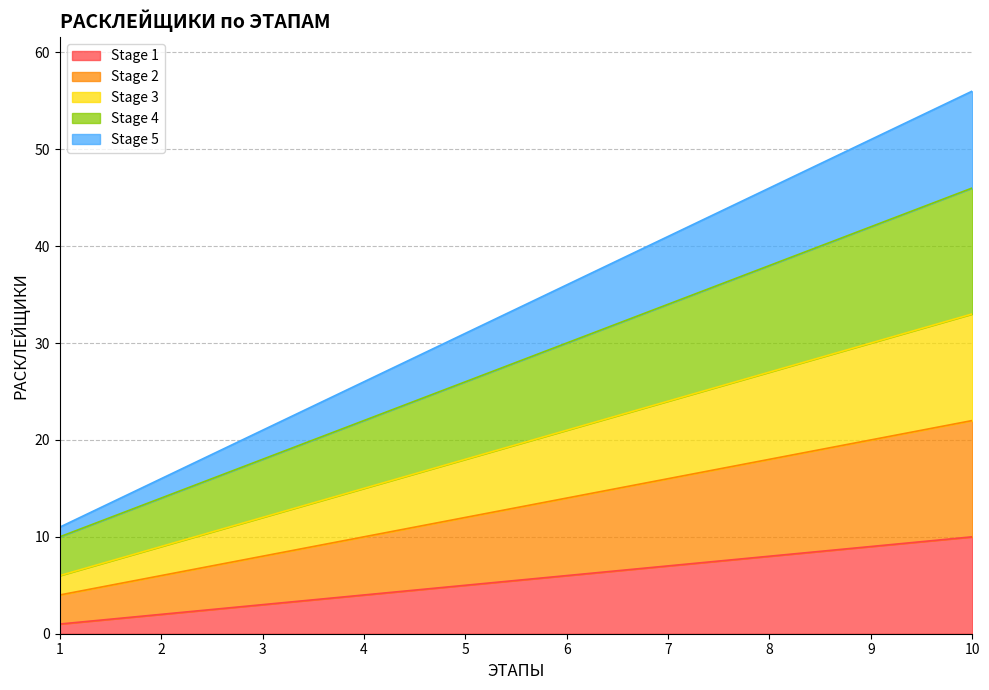

True or false: Stage 2 and Stage 3 intersect in this chart.

False